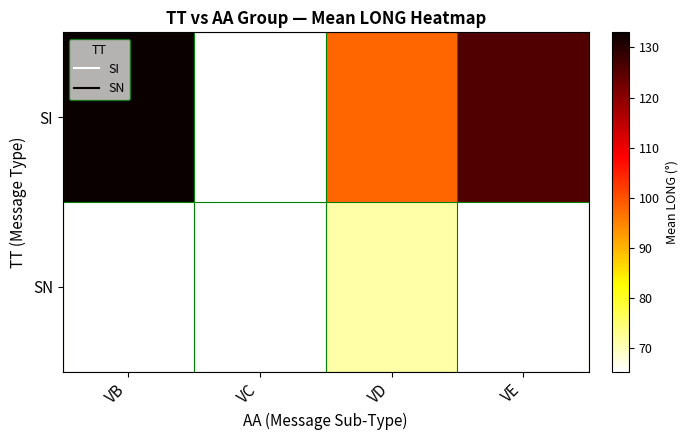

Which series changed the most between VC and VE?

SI